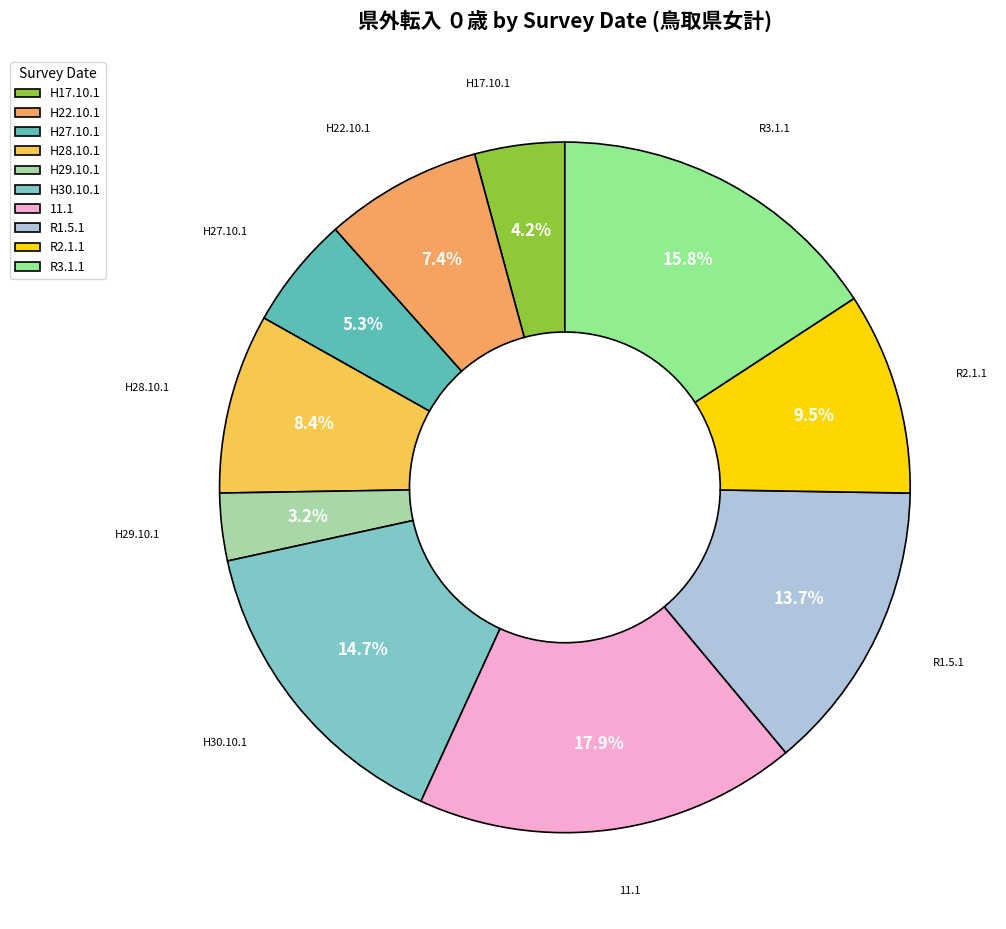

How many slices are in this pie chart?

10